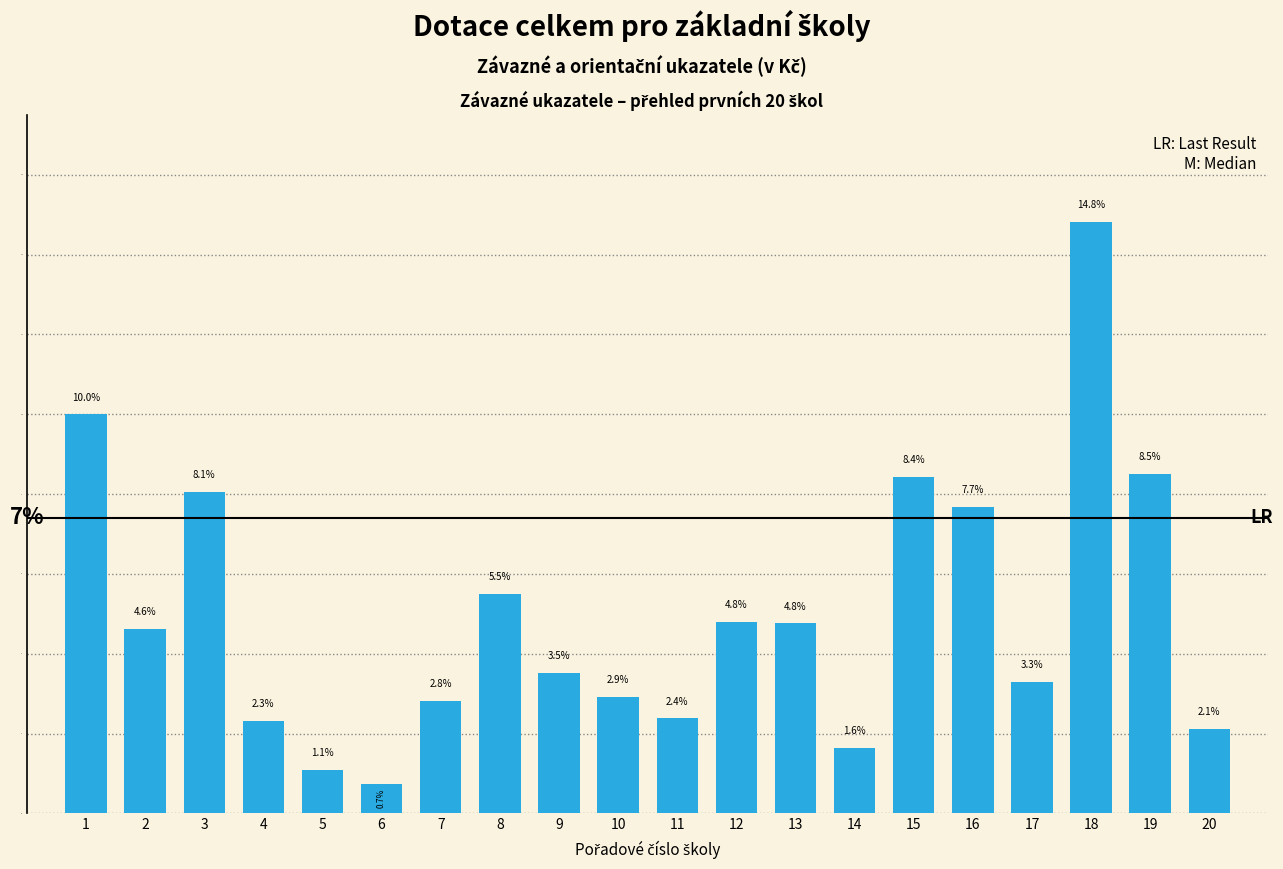

Where is the data nearest to the value 7?

16